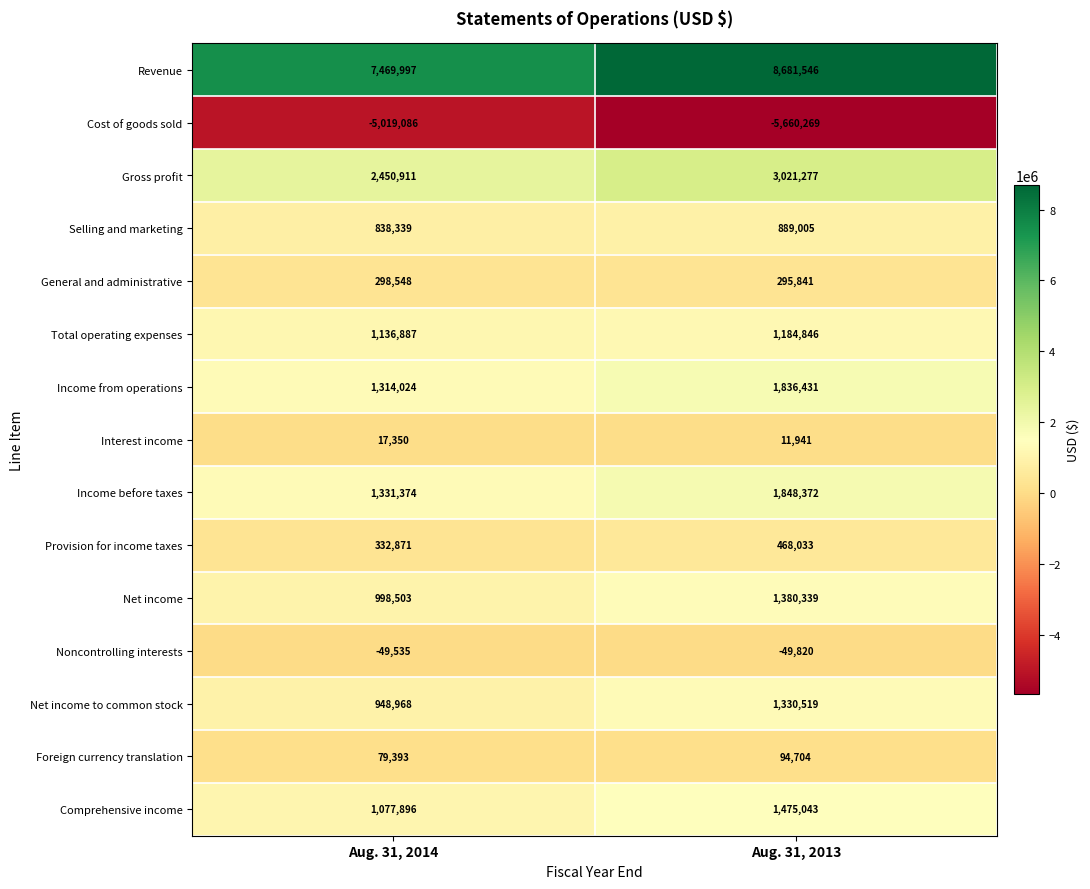

What is the difference between the maximum and minimum values in the Interest income series?

5409